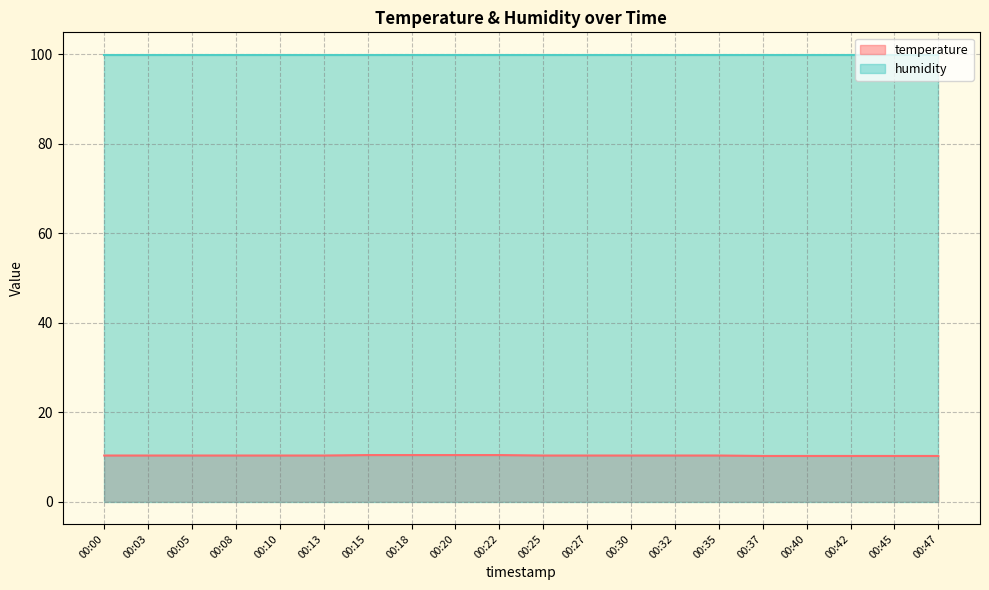

True or false: there are more than 2 points higher than both neighbors.

False